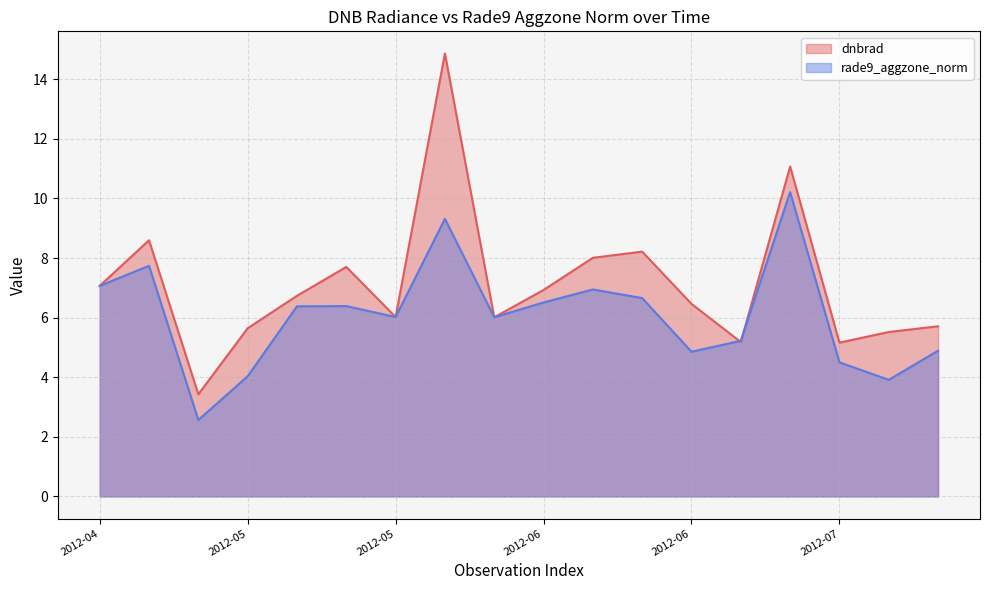

What is the spread (max minus min) of values at 2012-05?

1.6